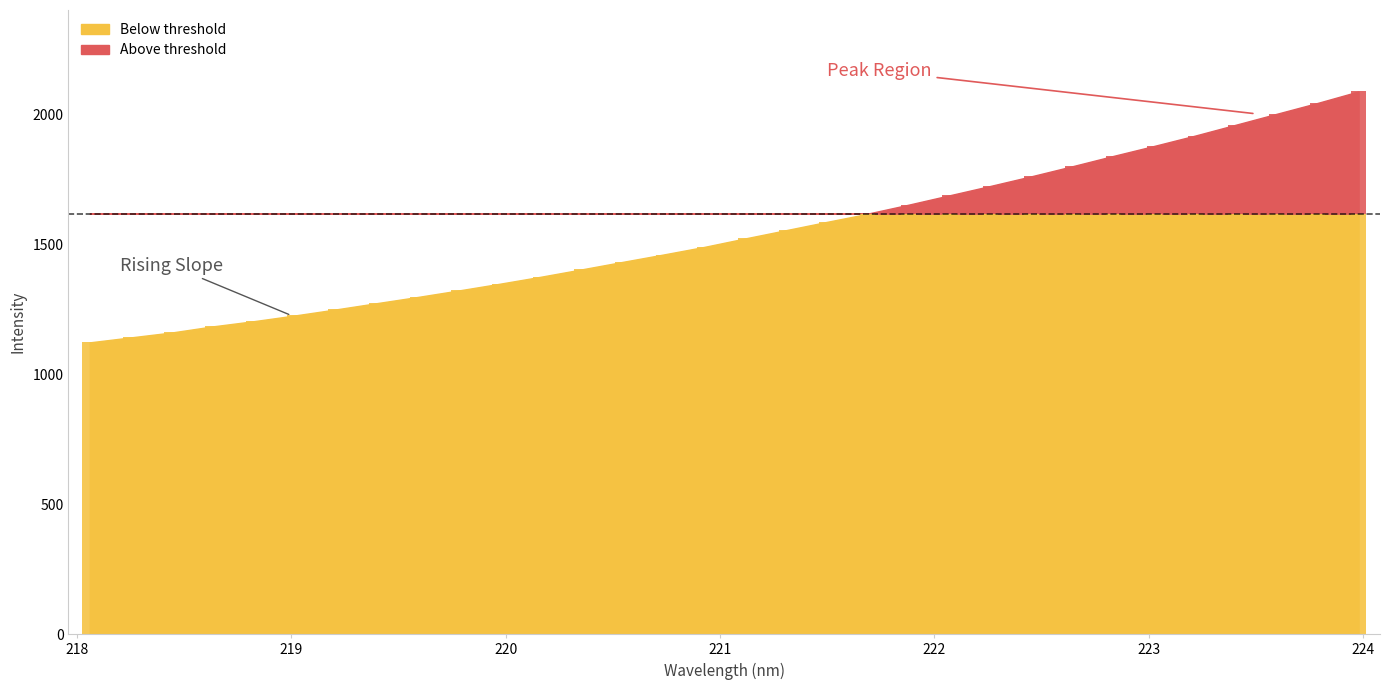

Reading left to right, extract all data points from this chart.

218.0596=1124.1	218.2508=1143.2	218.442=1162.1	218.6332=1185.6	218.8244=1205.6	219.0156=1227.5	219.2067=1250.8	219.3979=1274.9	219.589=1298.8	219.7801=1323.8	219.9712=1349.6	220.1623=1376.5	220.3533=1404.9	220.5444=1433.8	220.7354=1462.2	220.9264=1491.6	221.1174=1524.3	221.3083=1556.1	221.4993=1588.1	221.6902=1619.3	221.8812=1654.5	222.0721=1690.6	222.263=1726.7	222.4538=1763.8	222.6447=1802.3	222.8355=1842.0	223.0264=1880.6	223.2172=1920.3	223.408=1962.4	223.5987=2004.4	223.7895=2046.3	223.9802=2090.5